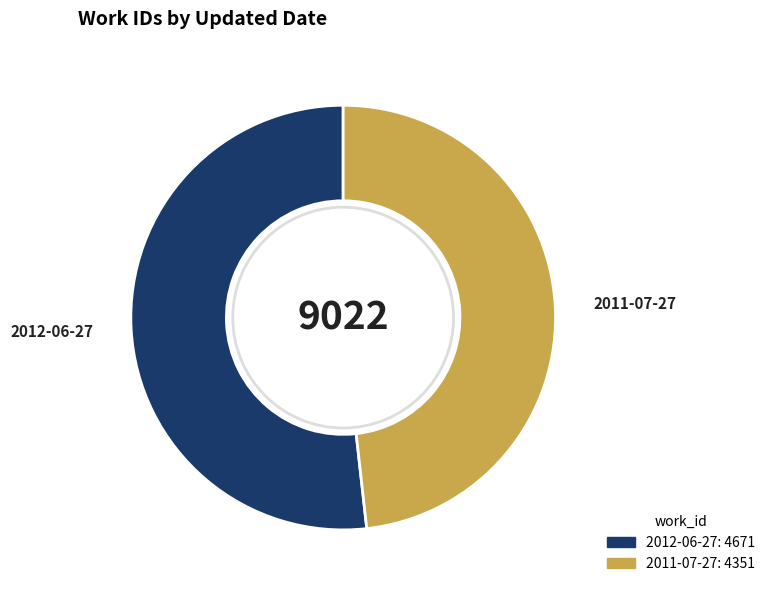

Is it true that 2012-06-27 is 59% of the pie?

False